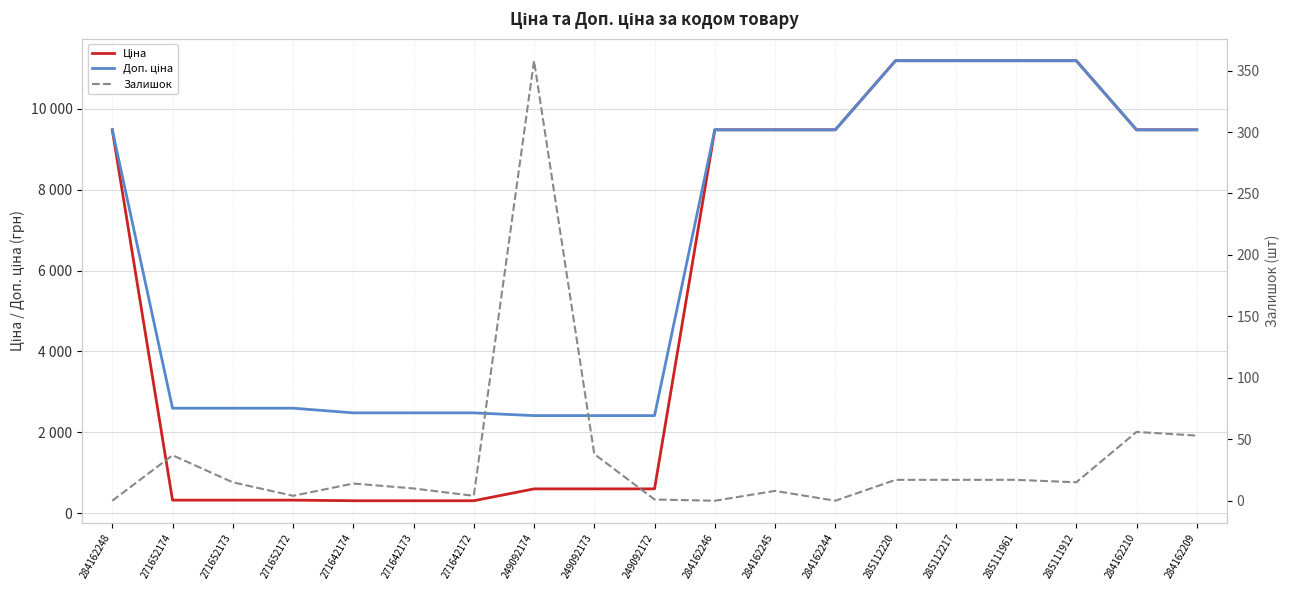

At which label does Ціна reach its minimum?

271642174